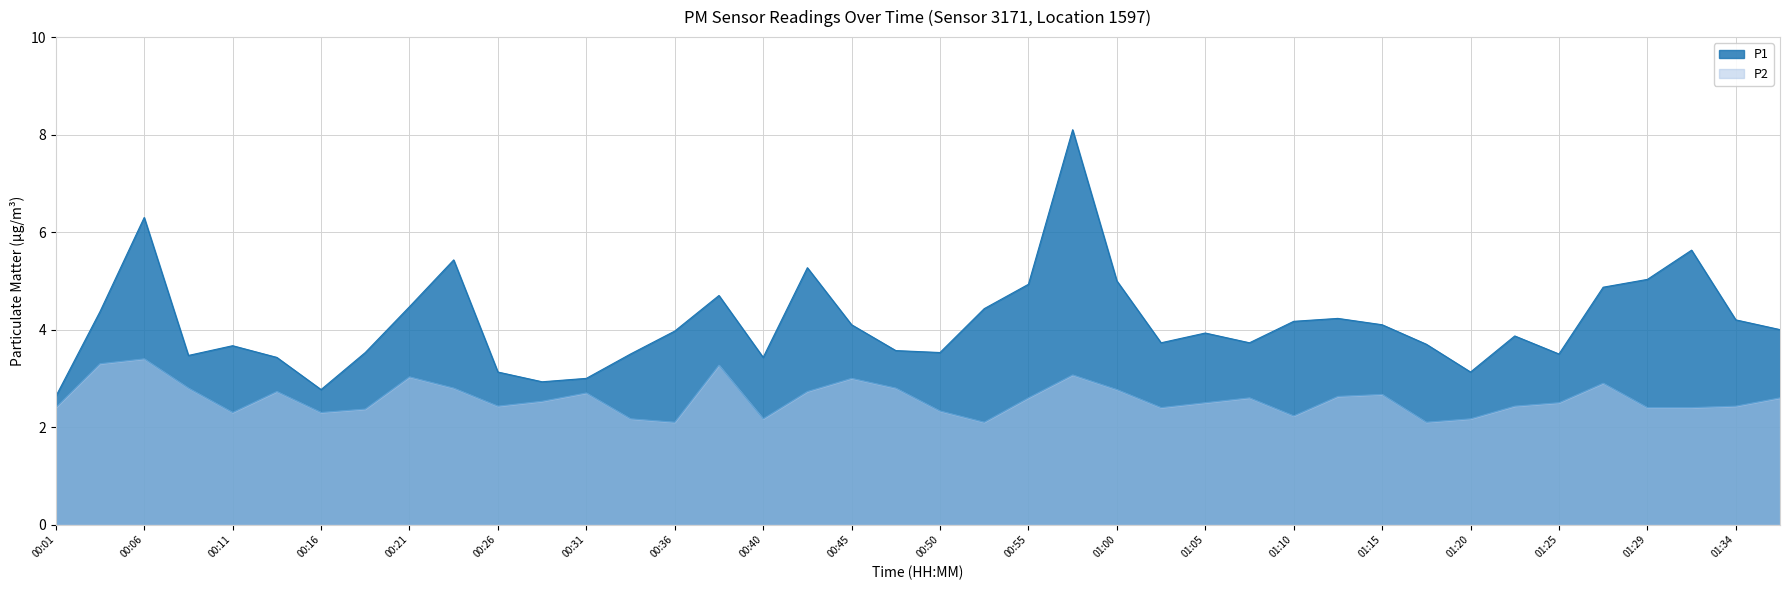

Reading right to left, list all the values displayed in this chart.

P1: 01:37=4.0	01:34=4.2	01:32=5.6	01:29=5.0	01:27=4.9	01:25=3.5	01:22=3.9	01:20=3.1	01:17=3.7	01:15=4.1	01:12=4.2	01:10=4.2	01:08=3.7	01:05=3.9	01:03=3.7	01:00=5.0	00:57=8.1	00:55=4.9	00:53=4.4	00:50=3.5	00:48=3.6	00:45=4.1	00:43=5.3	00:40=3.4	00:38=4.7	00:36=4.0	00:33=3.5	00:31=3.0	00:28=2.9	00:26=3.1	00:23=5.4	00:21=4.5	00:18=3.5	00:16=2.8	00:14=3.4	00:11=3.7	00:09=3.5	00:06=6.3	00:04=4.4	00:01=2.6
P2: 01:37=2.6	01:34=2.4	01:32=2.4	01:29=2.4	01:27=2.9	01:25=2.5	01:22=2.4	01:20=2.2	01:17=2.1	01:15=2.7	01:12=2.6	01:10=2.2	01:08=2.6	01:05=2.5	01:03=2.4	01:00=2.8	00:57=3.1	00:55=2.6	00:53=2.1	00:50=2.3	00:48=2.8	00:45=3.0	00:43=2.7	00:40=2.2	00:38=3.3	00:36=2.1	00:33=2.2	00:31=2.7	00:28=2.5	00:26=2.4	00:23=2.8	00:21=3.0	00:18=2.4	00:16=2.3	00:14=2.7	00:11=2.3	00:09=2.8	00:06=3.4	00:04=3.3	00:01=2.4